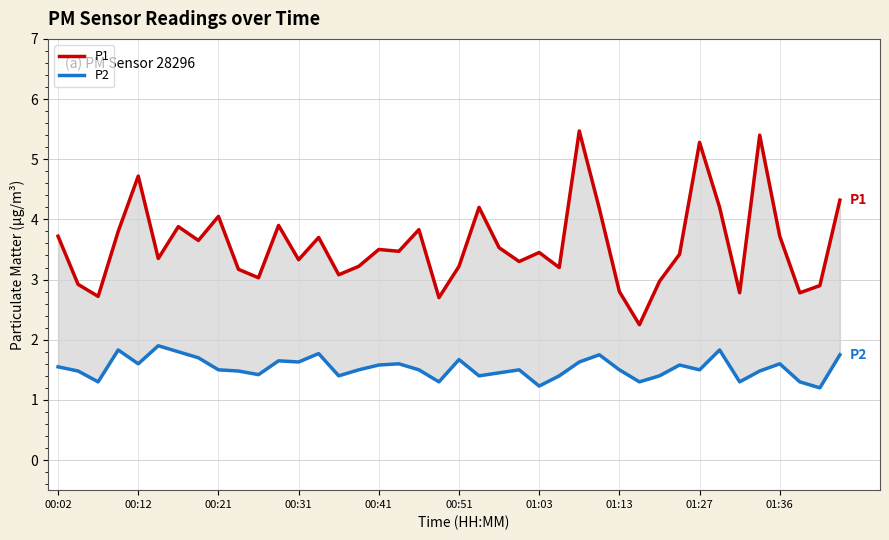

True or false: P2 has a value of 1.3 at 37.

True